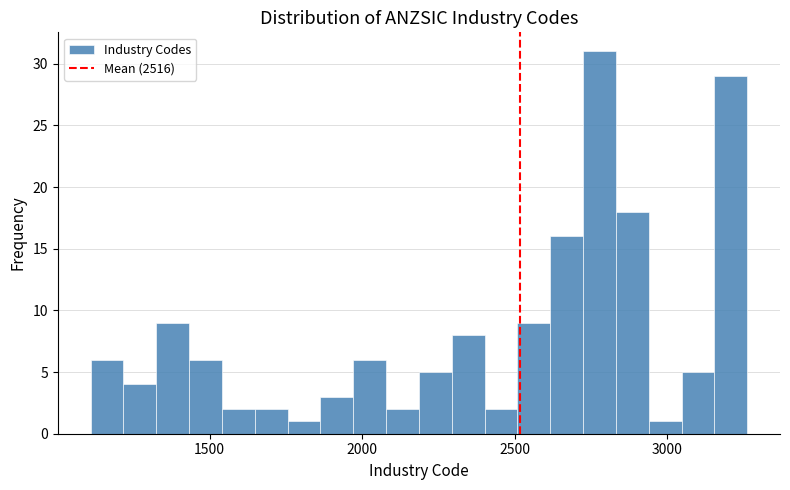

Around what value on the x-axis is the tallest bar? Give the approximate position of its centre, as read against the axis.

2800